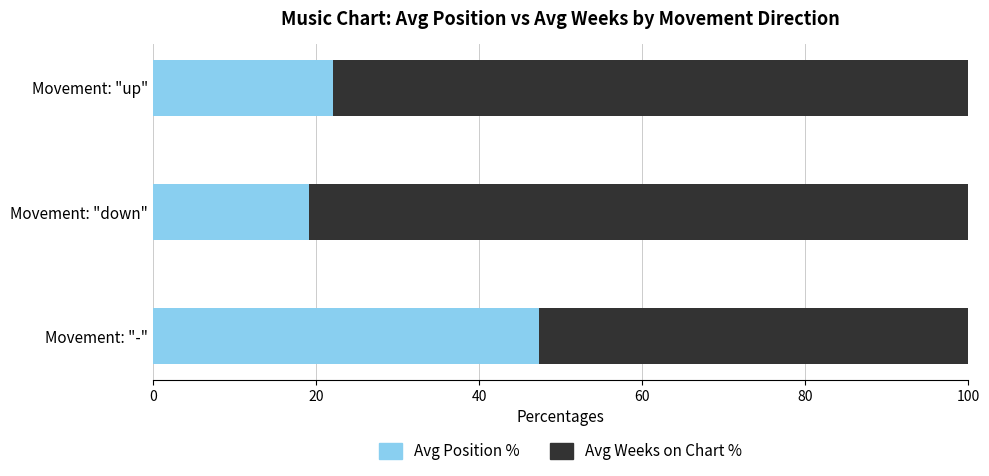

What is the total value across all series at Movement: "up"?

100.0